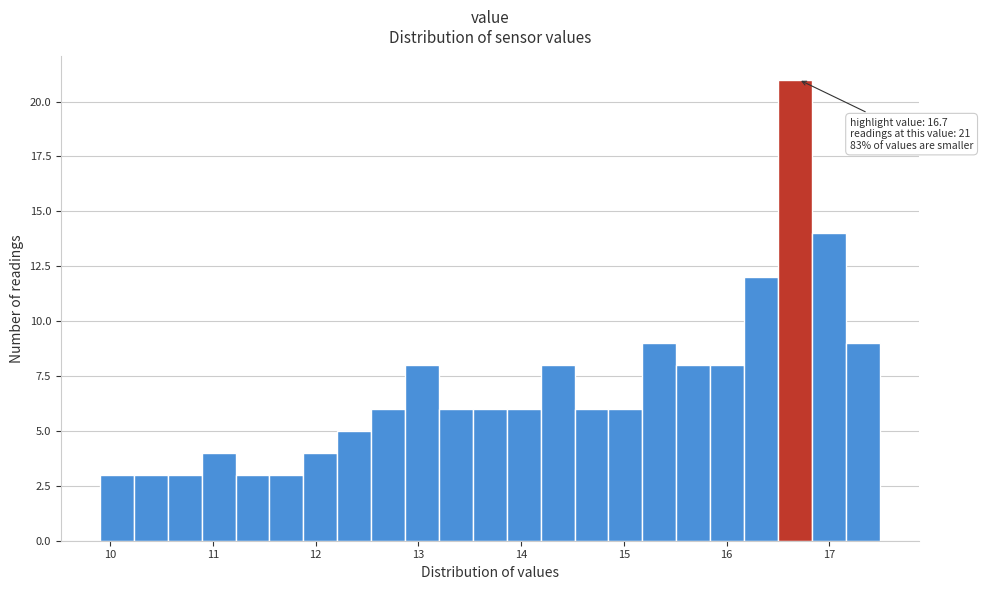

Read against the x-axis, roughly where is the centre of the tallest bar?

16.7